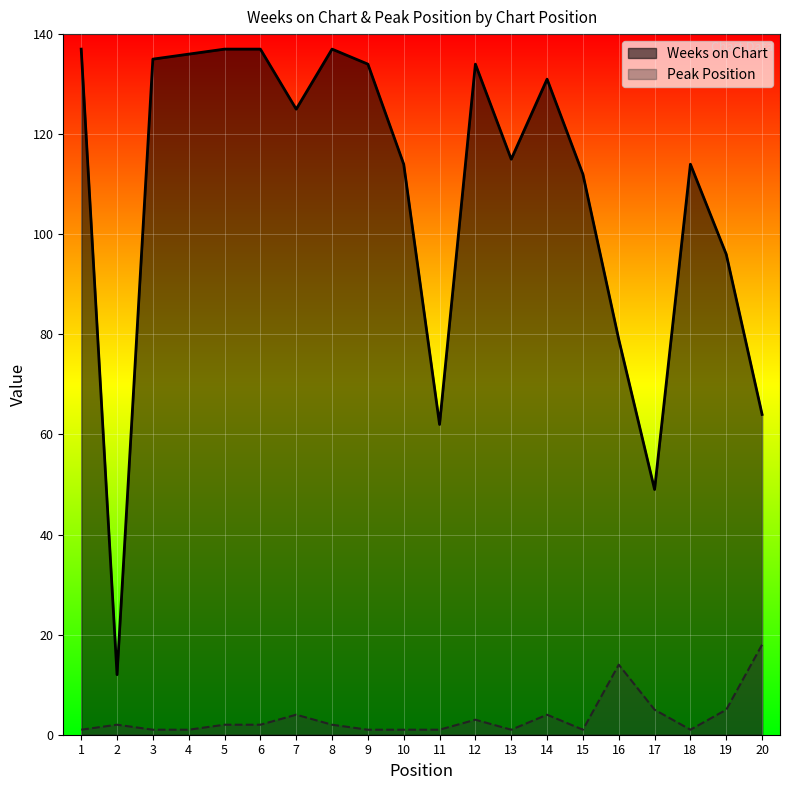

What is the value of the Peak Position point at the 11th from the left?

1